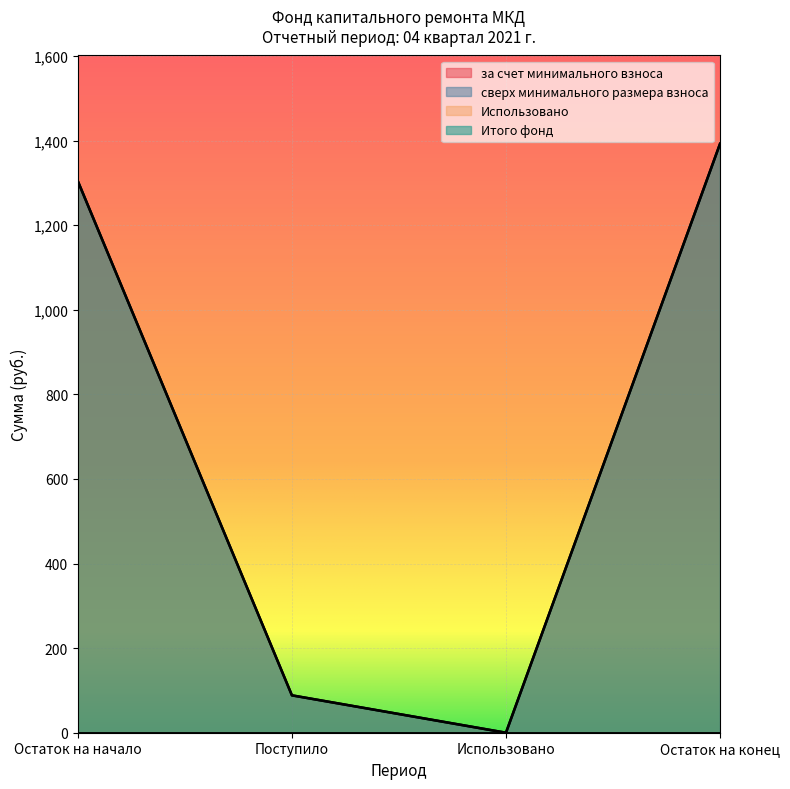

Reading left to right, list all the values displayed in this chart.

за счет минимального взноса: Остаток на начало=1304.2	Поступило=88.4	Использовано=0.0	Остаток на конец=1392.6
Итого фонд: Остаток на начало=1304.2	Поступило=88.4	Использовано=0.0	Остаток на конец=1392.6